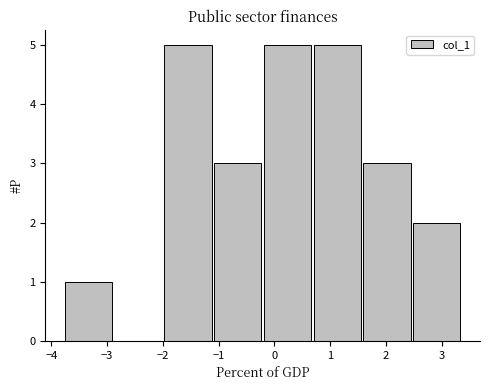

Reading left to right, transcribe this chart: for each bar, give the range it covers on the x-axis and its height. Neither the bar edges nor the heights are printed on the chart, so give them approximately, as read against the axes.

-3.8 to -2.9: 1
-2.9 to -2.0: 0
-2.0 to -1.1: 5
-1.1 to -0.2: 3
-0.2 to 0.7: 5
0.7 to 1.6: 5
1.6 to 2.5: 3
2.5 to 3.4: 2